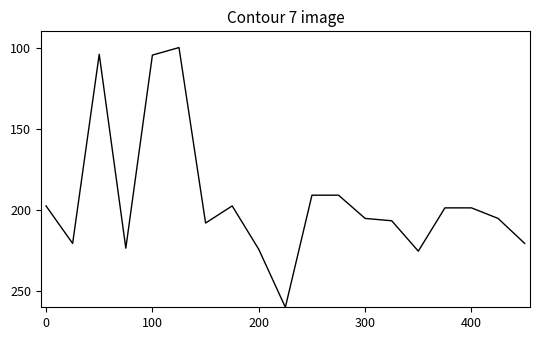

What is the minimum value shown in the chart?

100.0